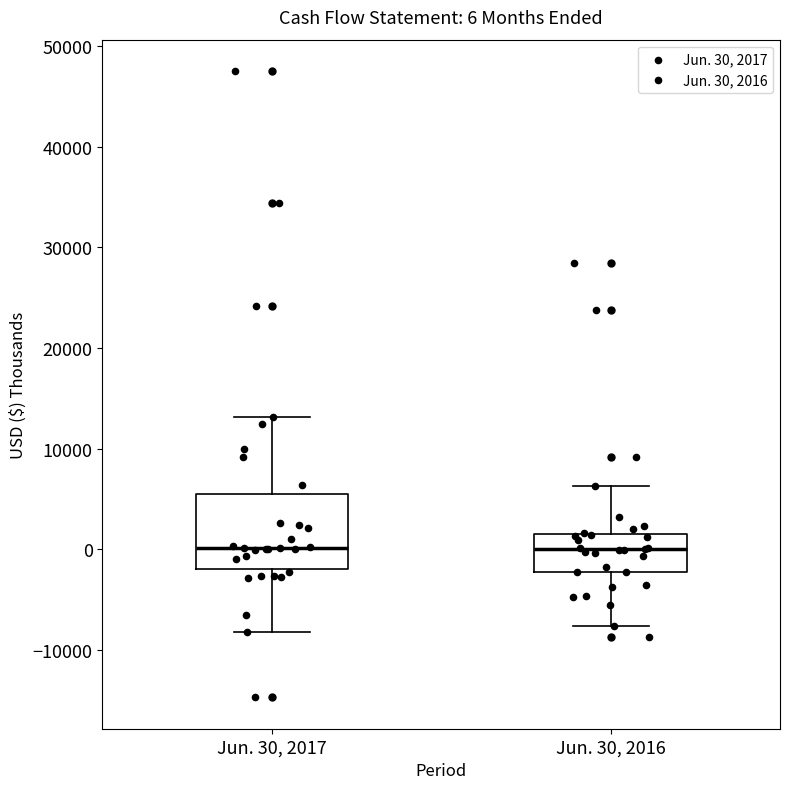

Comparing the boxes themselves (not the whiskers), which one is the tallest?

Jun. 30, 2017